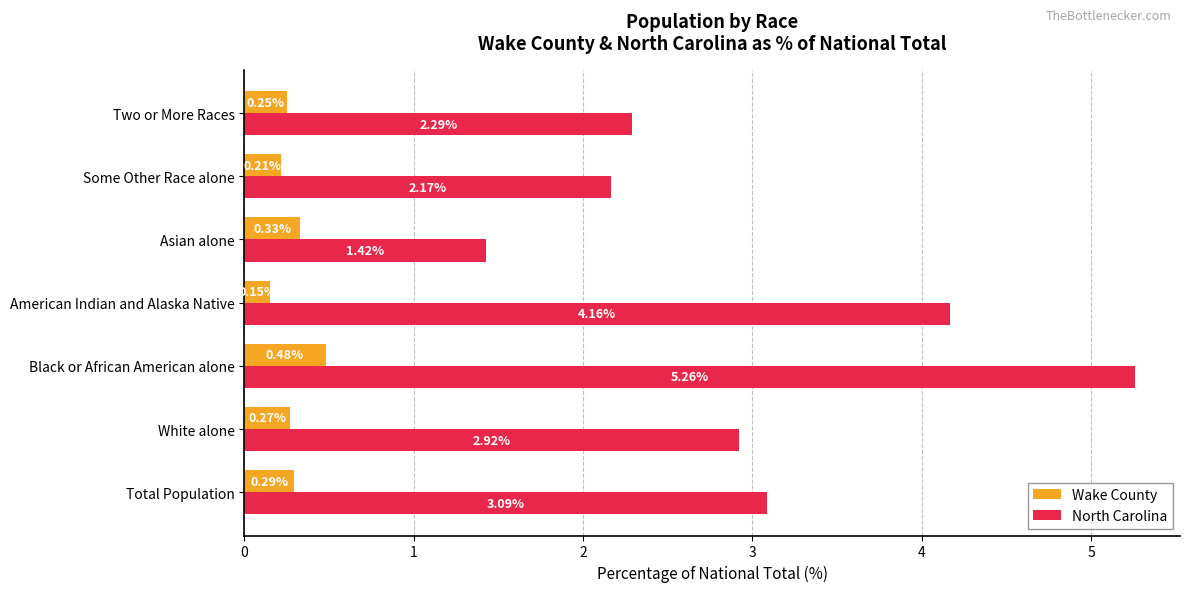

Rank the series by their maximum value, from lowest to highest.

Wake County, North Carolina